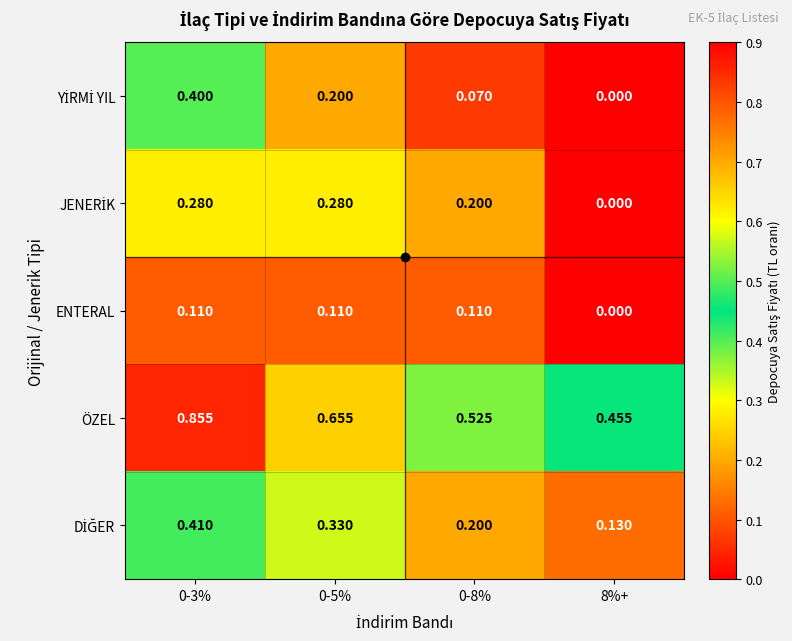

Which series has the largest total across all categories?

ÖZEL